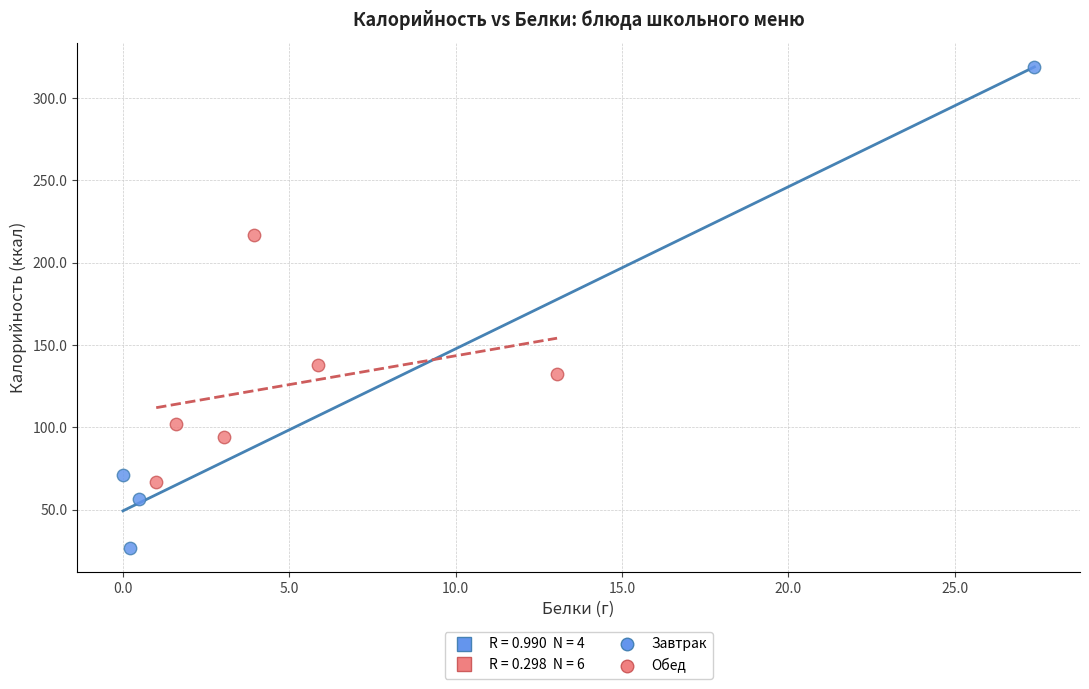

Which series contains the lowest Y value?

Завтрак